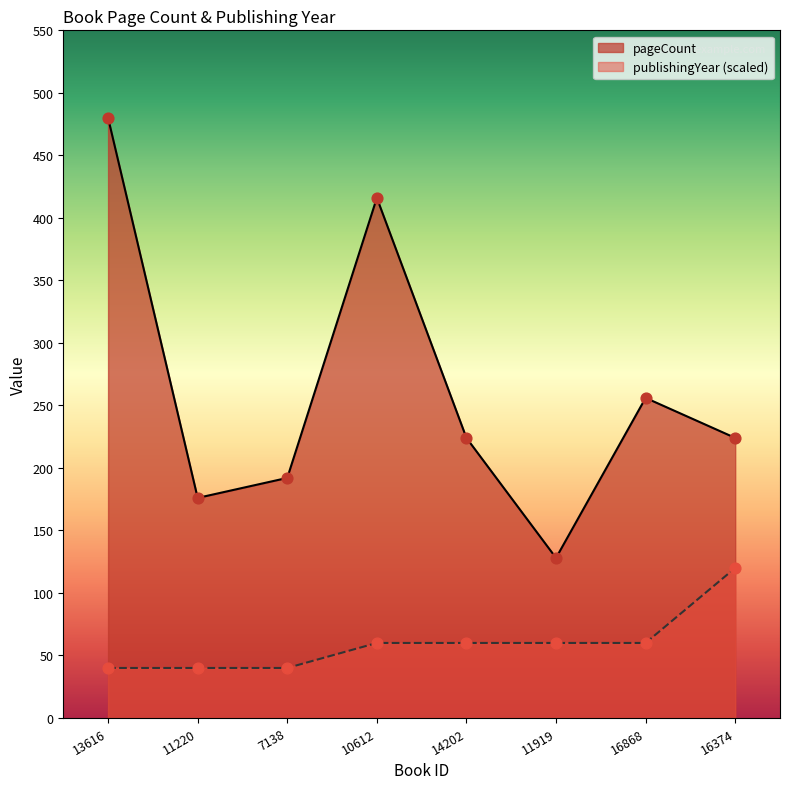

At how many categories does at least one series exceed 207?

5